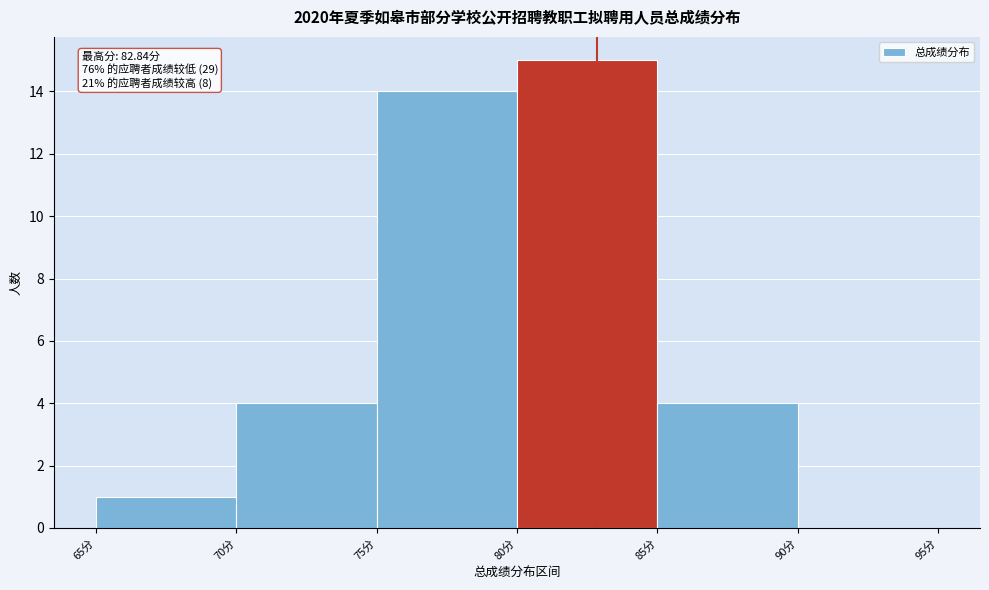

Which range on the x-axis has the tallest bar?

80 to 85